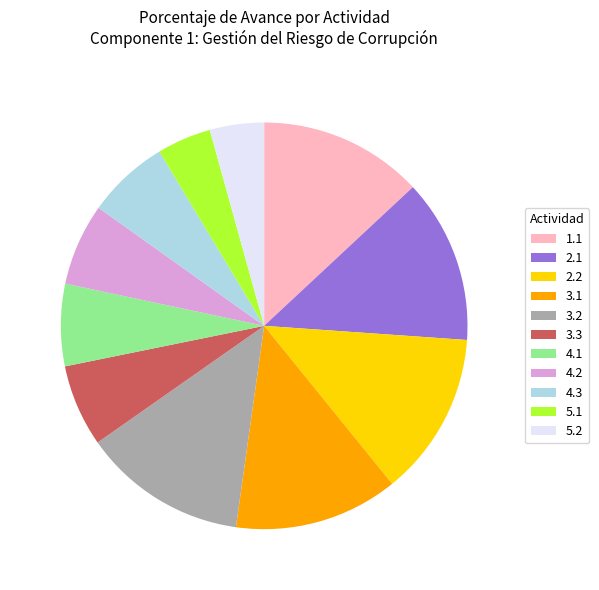

Combined, do 3.1 and 5.1 account for over 50%?

No